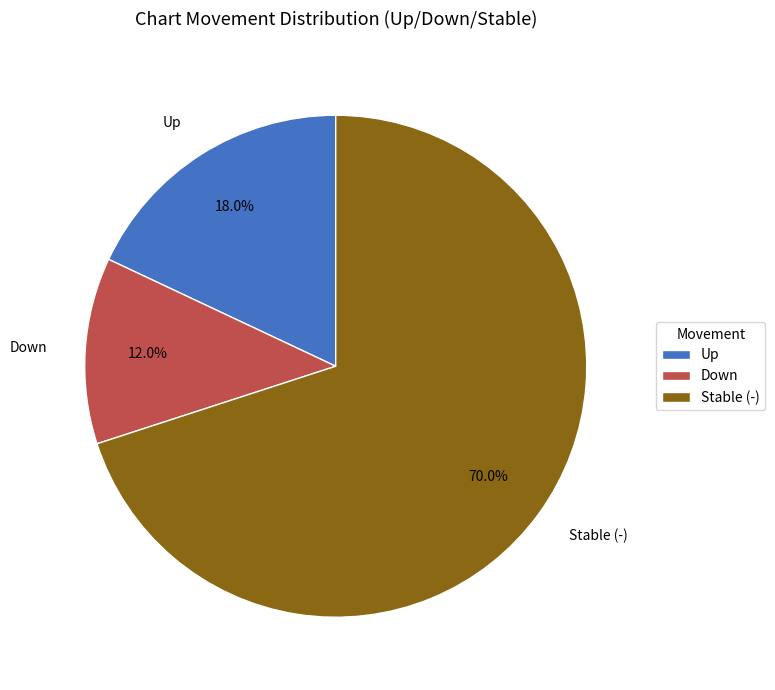

Count the number of slices in the pie.

3